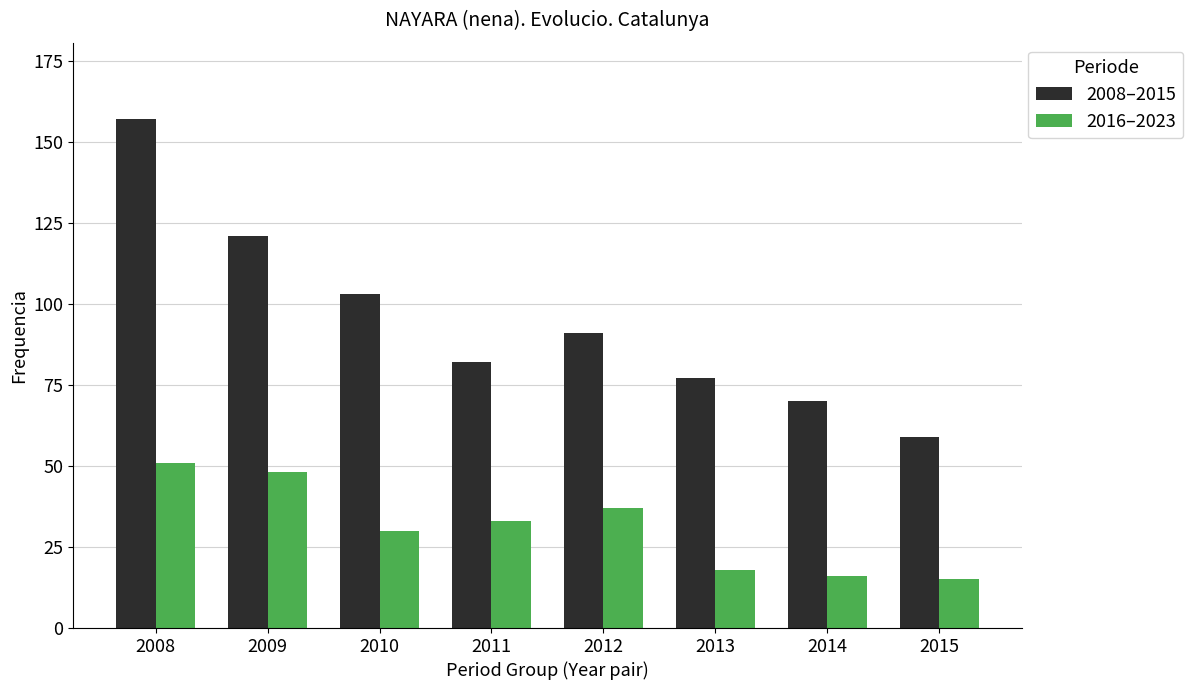

At how many categories does at least one series exceed 113?

2